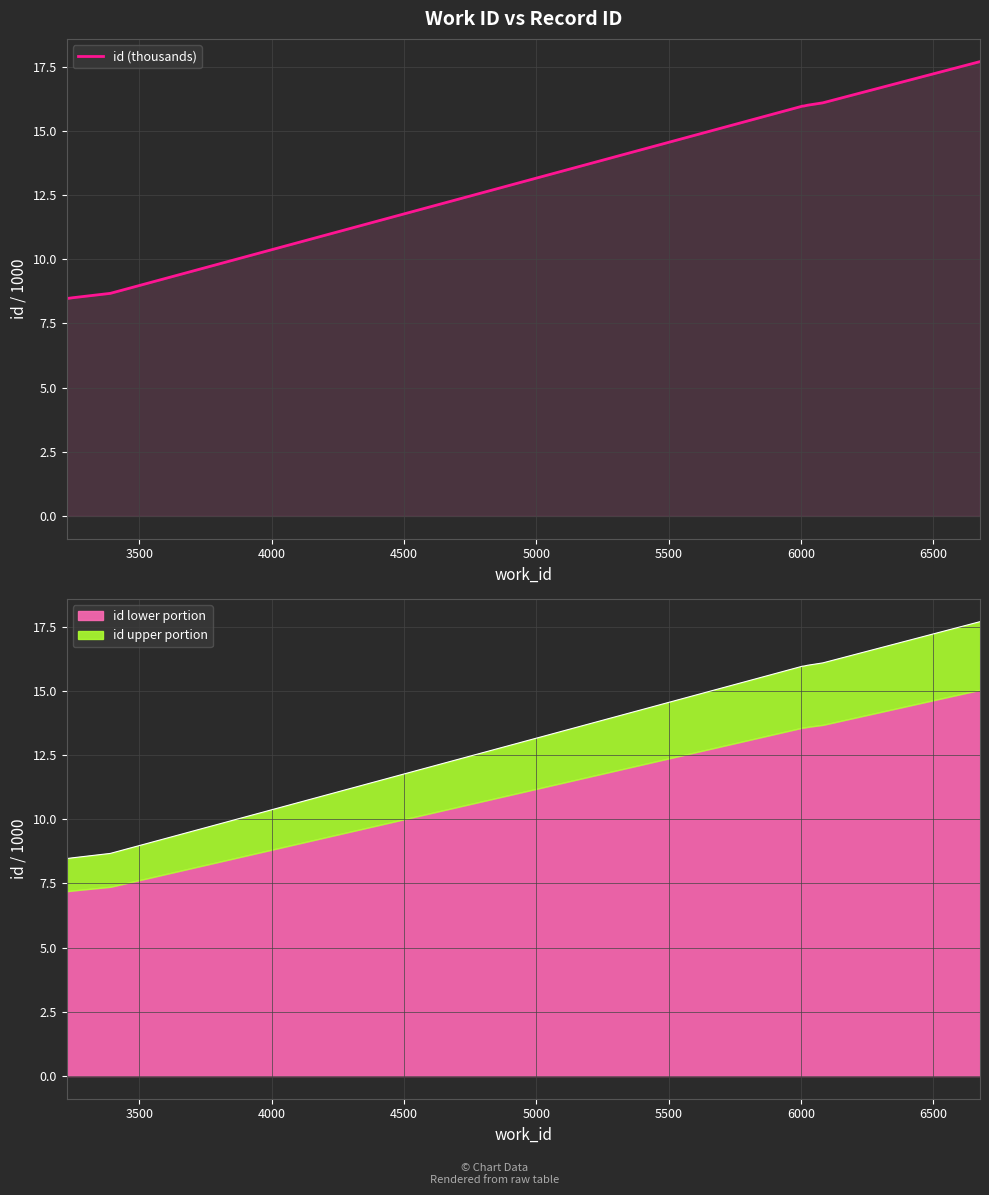

What is the minimum value shown in the chart?

8.5